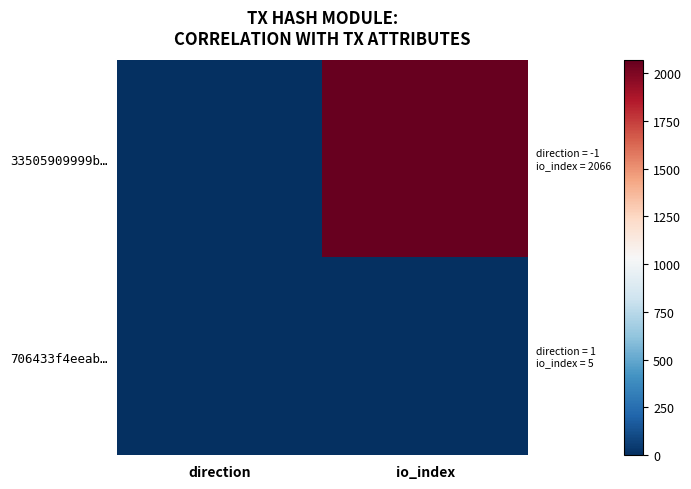

Reading left to right, extract all data points from this chart.

33505909999b…: direction=-1	io_index=2066
706433f4eeab…: direction=1	io_index=5